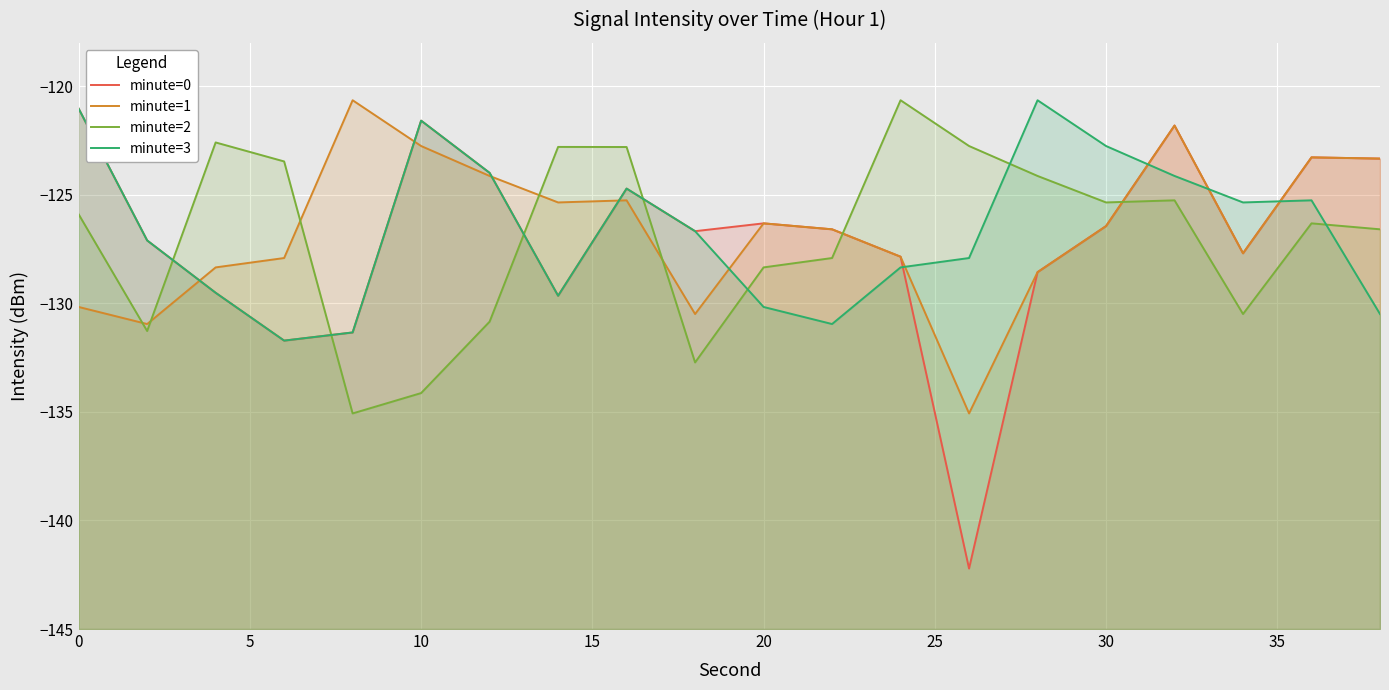

True or false: minute=2 has more than 0 points higher than both neighbors.

True